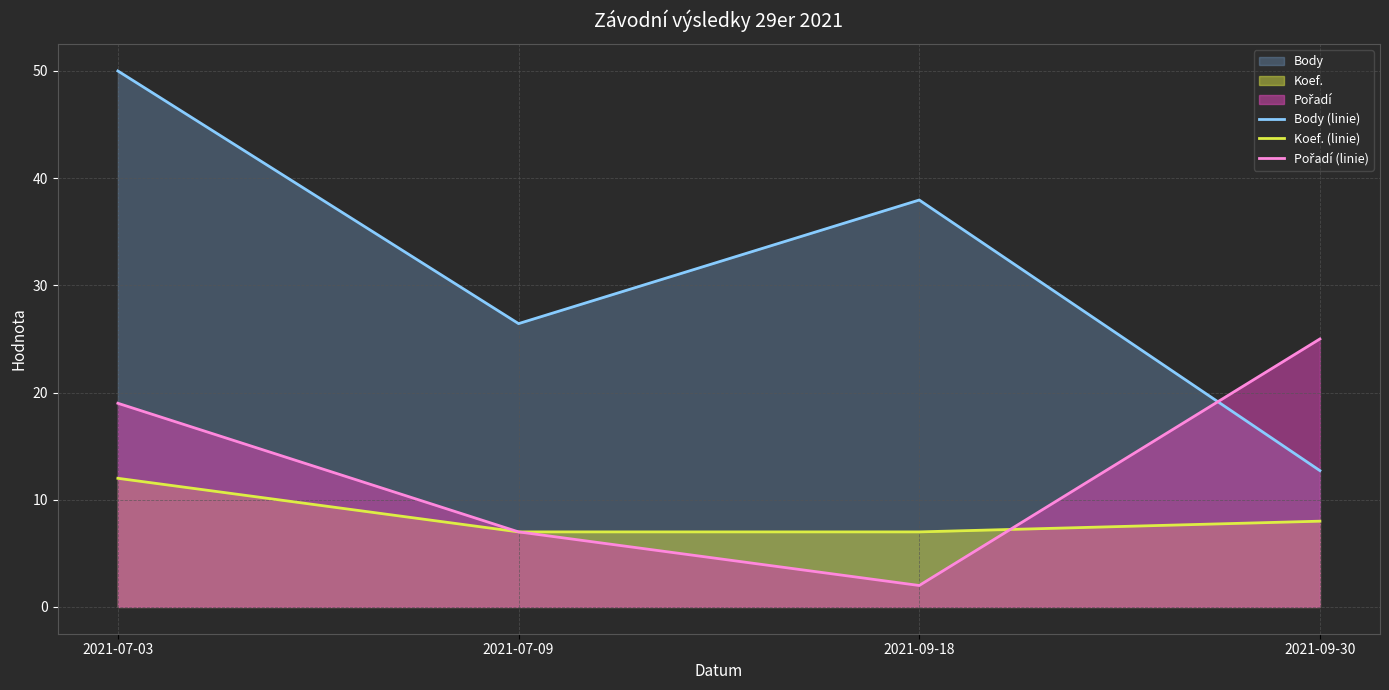

Rank the series by their maximum value, from highest to lowest.

Body (linie), Pořadí (linie), Koef. (linie)